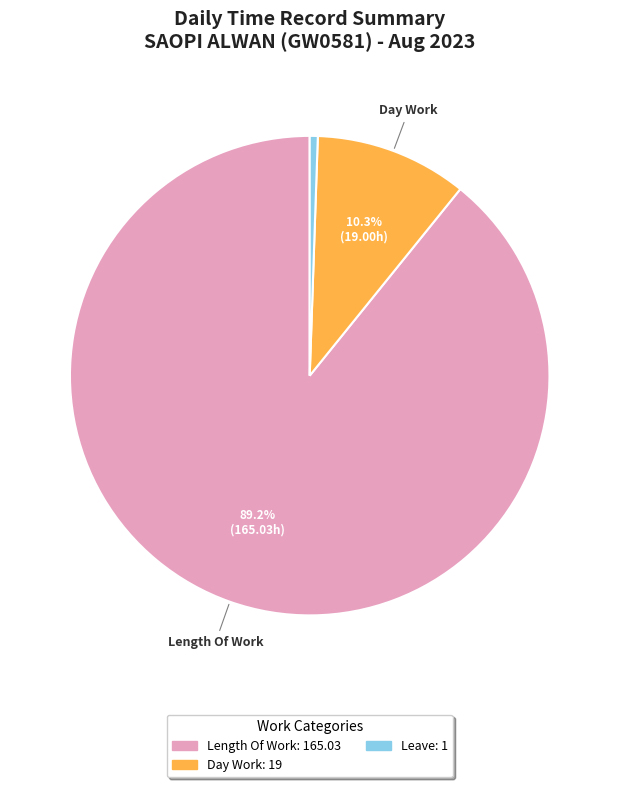

Is there any slice that represents more than half of the pie?

Yes